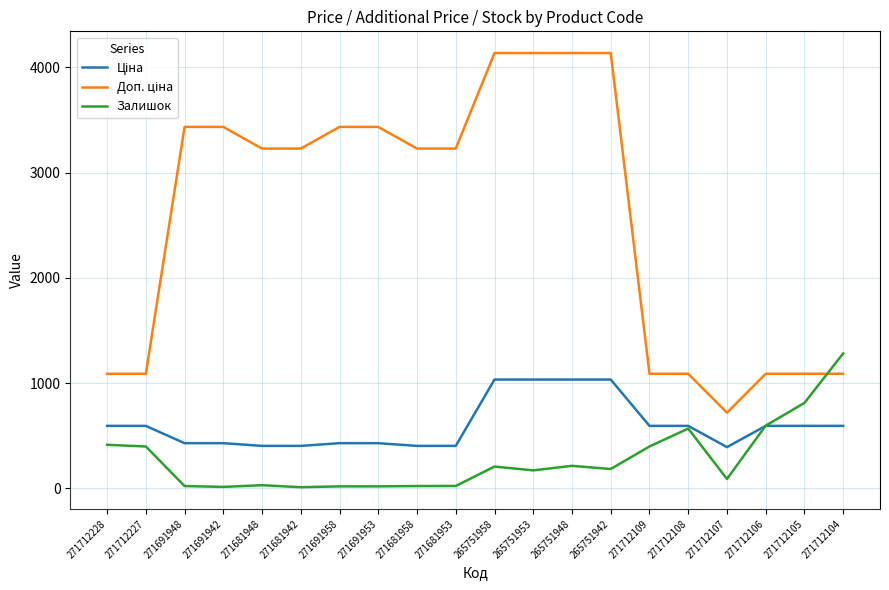

What is the maximum value shown in the chart?

4136.6